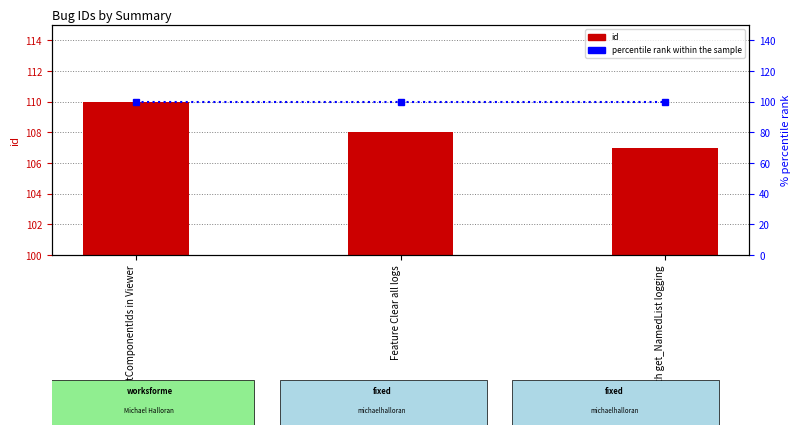

What is the spread (max minus min) of values at GetComponentIds in Viewer?

10